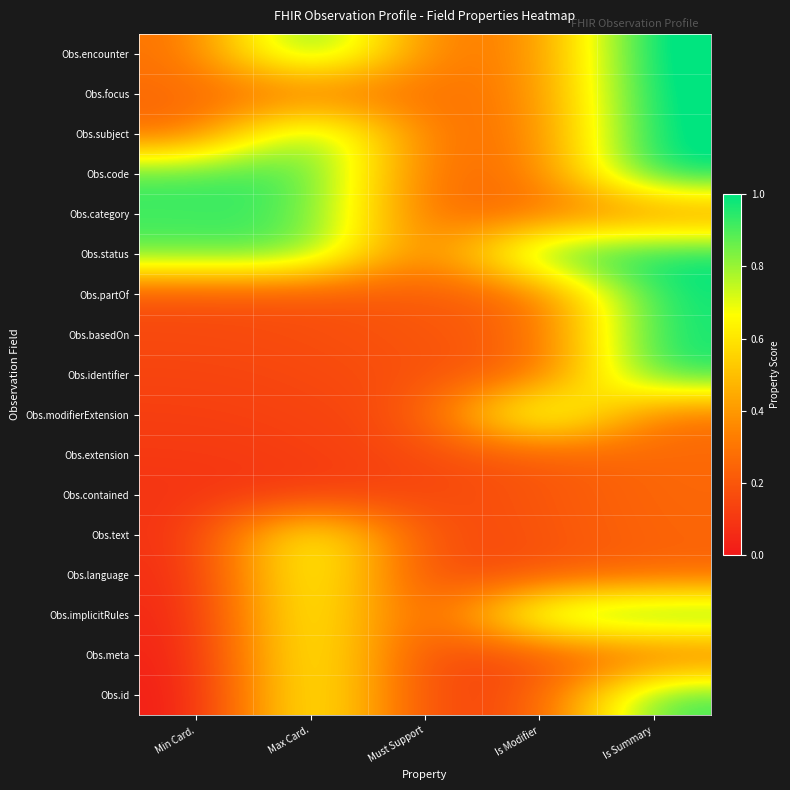

How many distinct data groups are displayed?

17